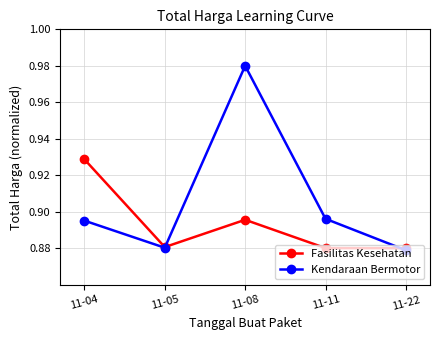

Is the value of Fasilitas Kesehatan at 11-22 greater than the value of Kendaraan Bermotor at 11-11?

No